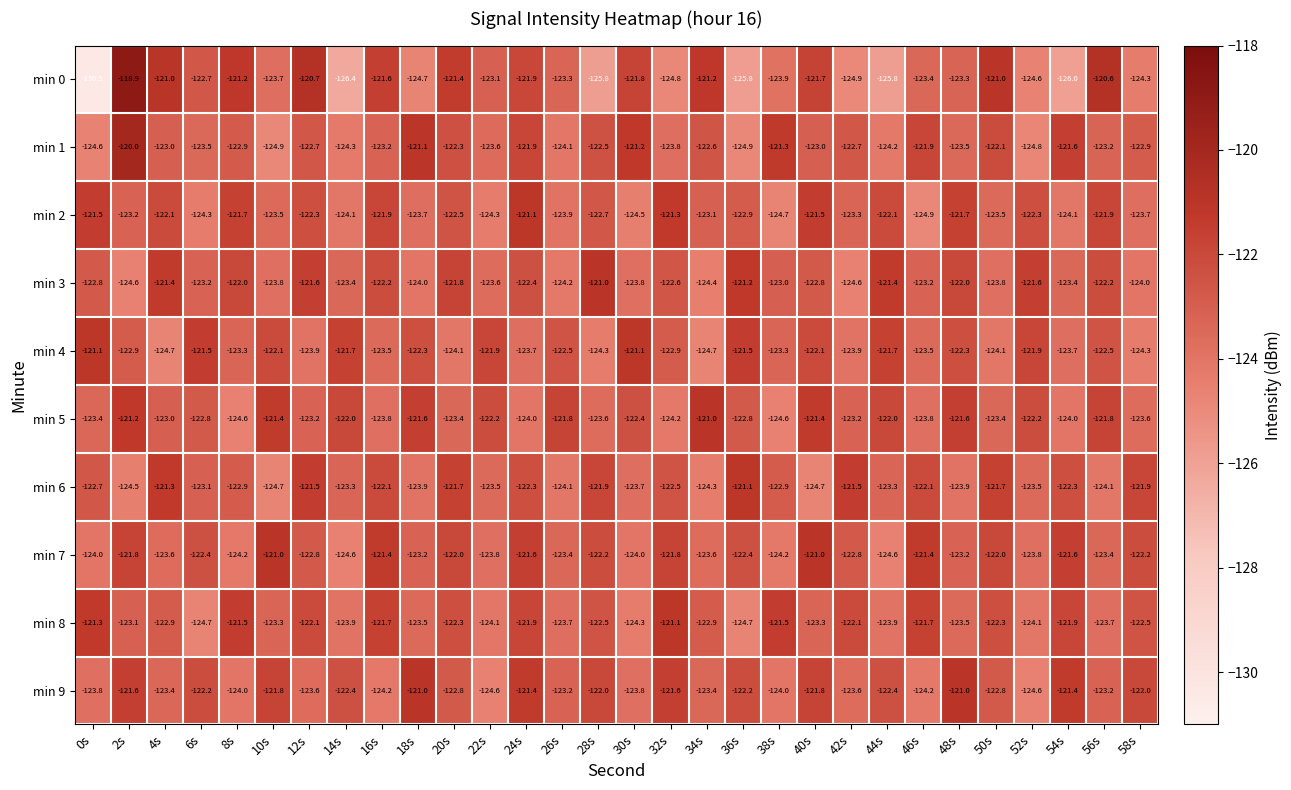

At which category is the sum across all series the highest?

2s